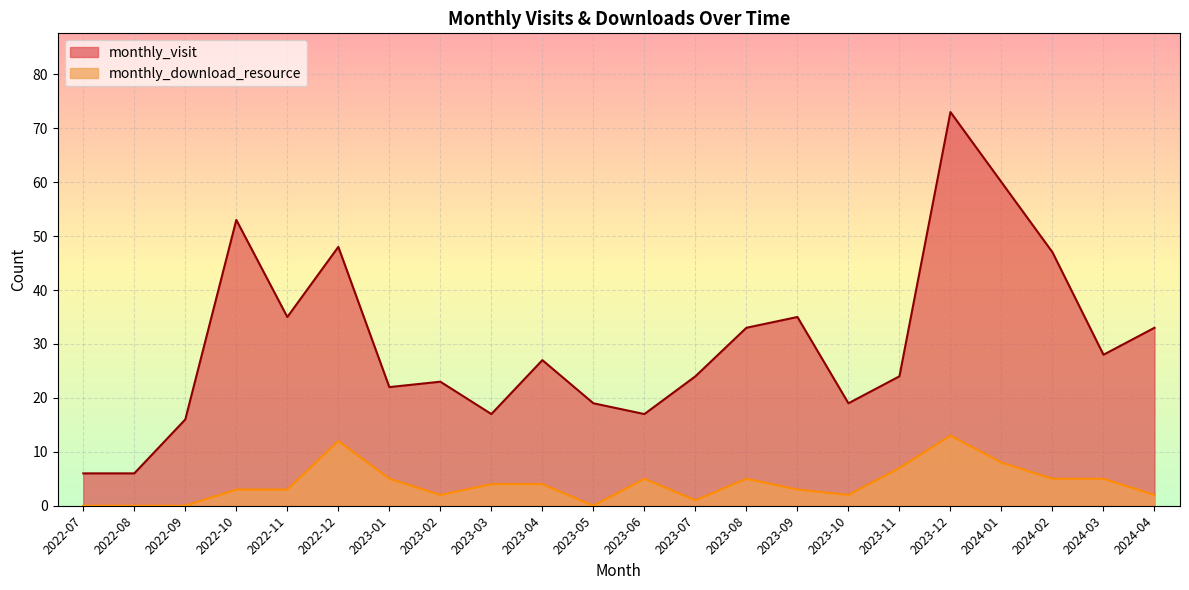

How many lines are shown in the chart?

2